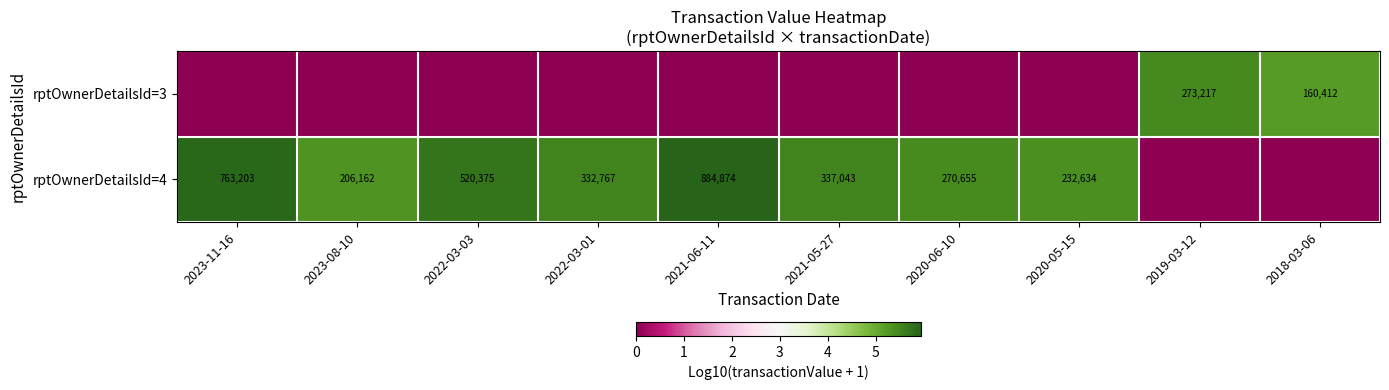

At which category is the sum across all series the highest?

2021-06-11